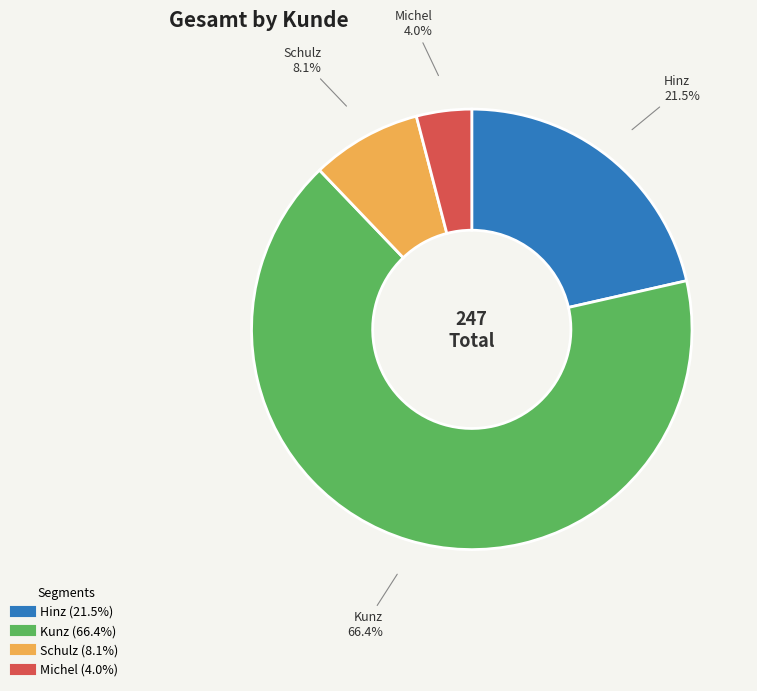

How much of the chart is everything except Hinz?

78.5%